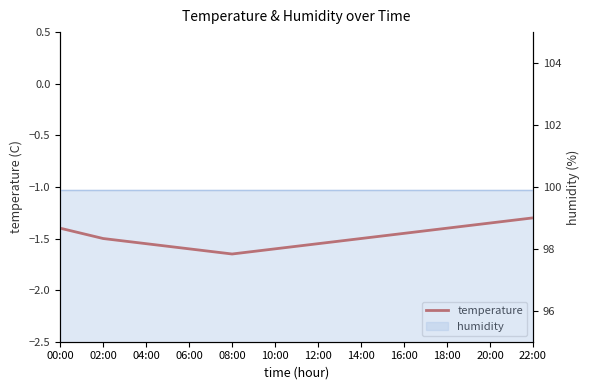

What position from the left is 16:00?

9